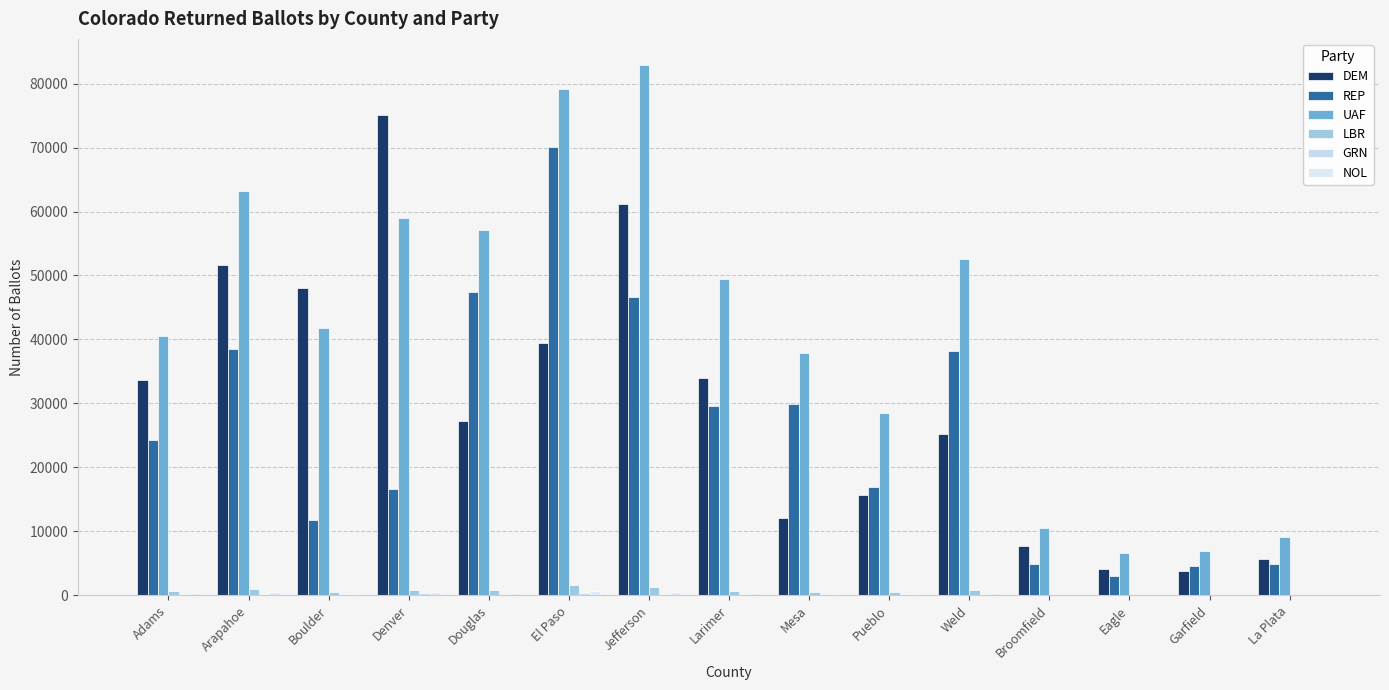

Between Mesa and Pueblo, which series saw the biggest shift?

REP